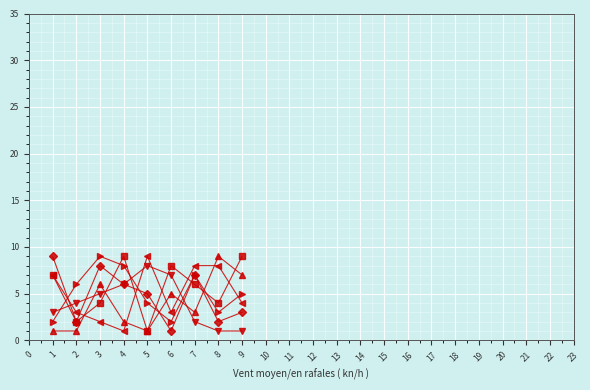

What is the maximum value shown in the chart?

9